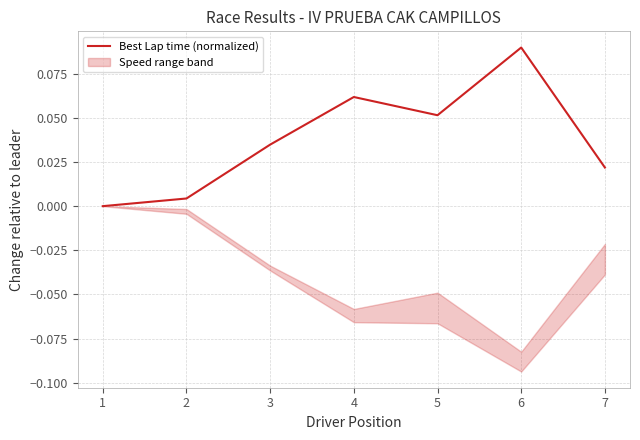

Rank the categories by value from highest to lowest.

6, 4, 5, 3, 7, 2, 1